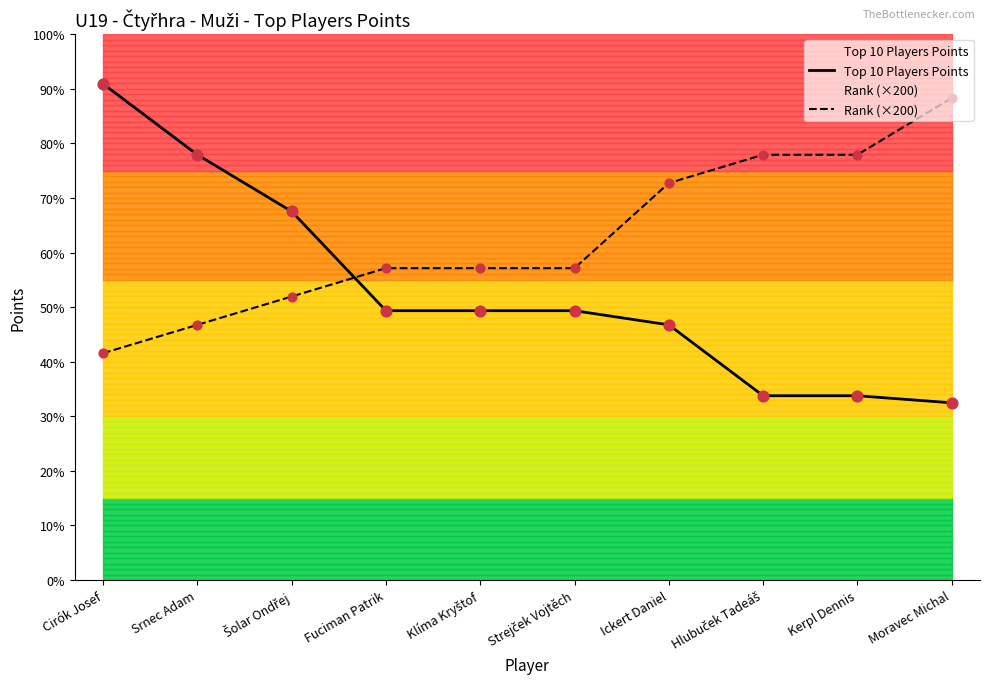

What is the total value across all series at Moravec Michal?

4650